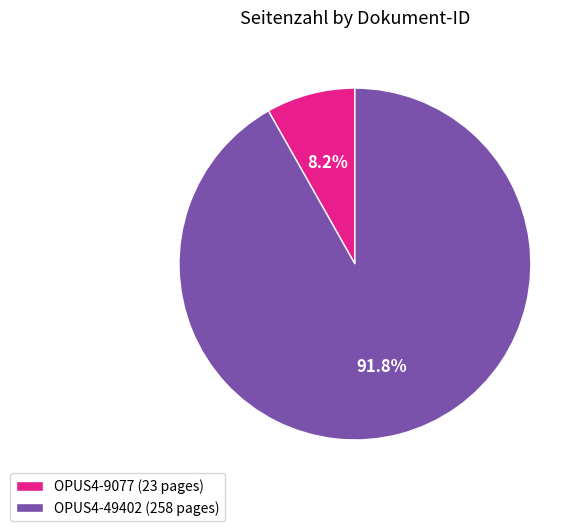

Count the number of slices in the pie.

2